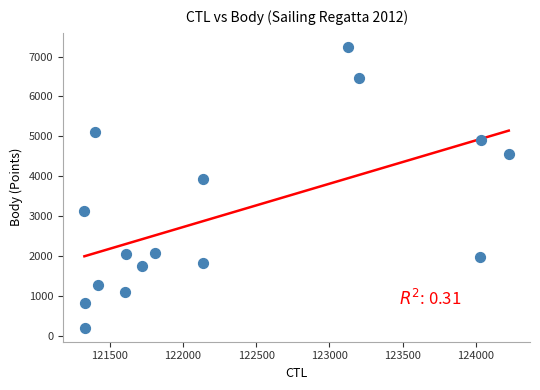

What is the range of X values (max minus min)?

2899